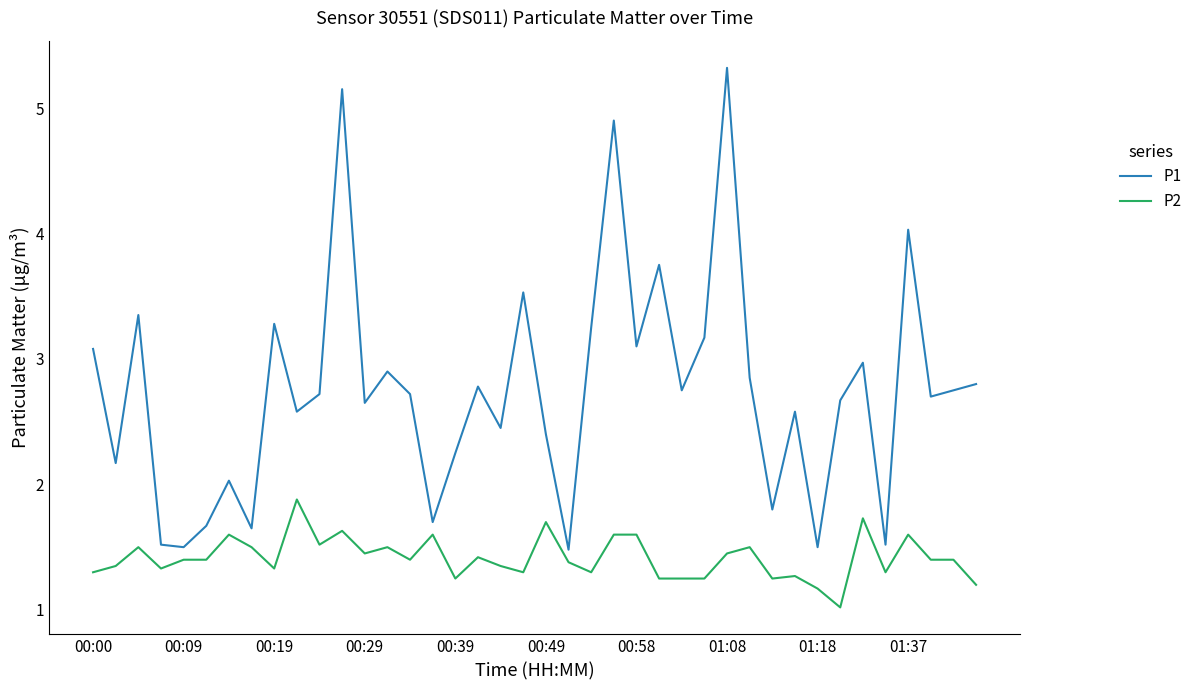

List the series in order of their overall mean, lowest first.

P2, P1